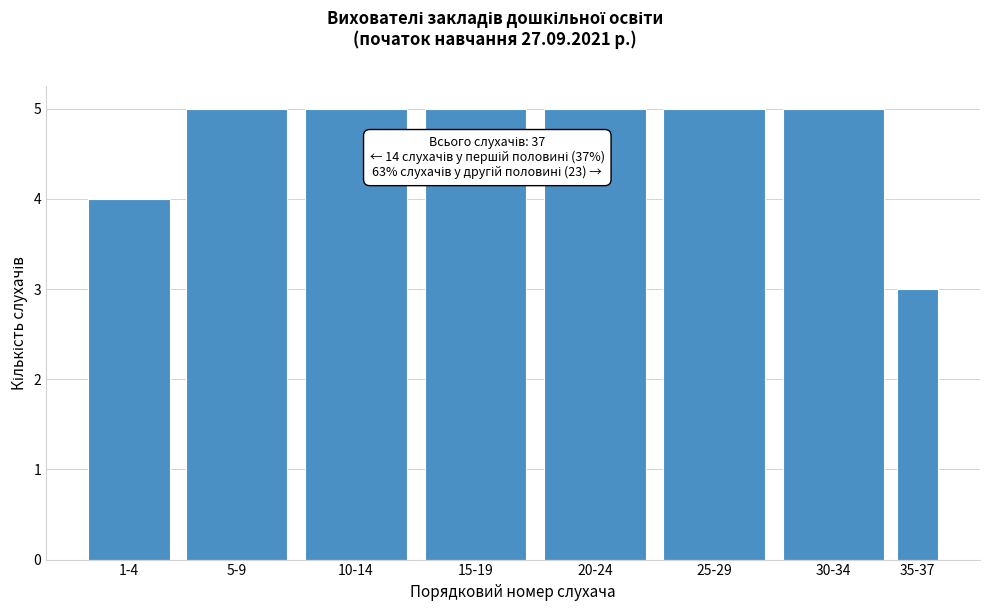

Reading left to right, what are all the values shown in this chart?

1-4=4	5-9=5	10-14=5	15-19=5	20-24=5	25-29=5	30-34=5	35-37=3